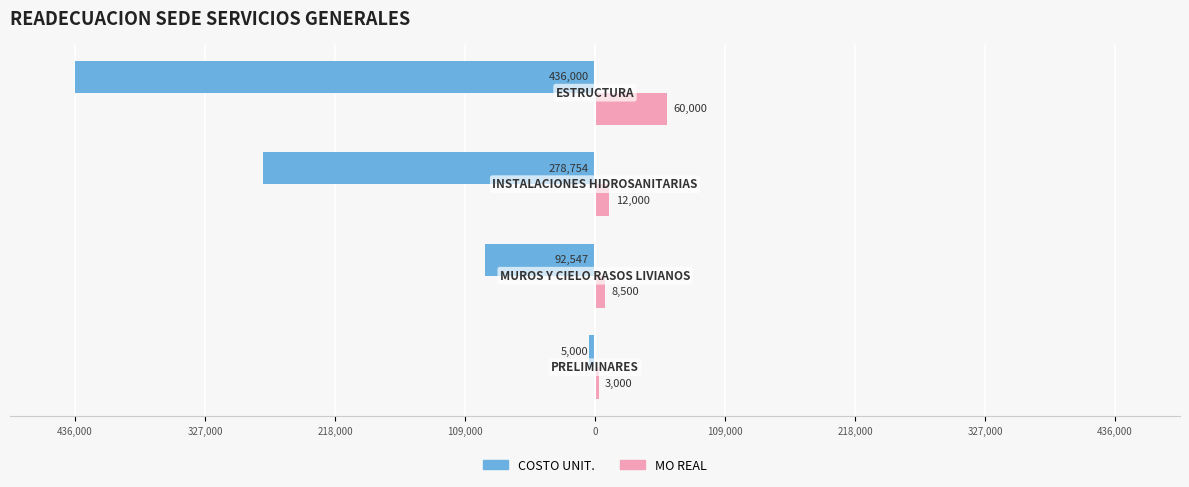

What are all the series names shown in the legend?

COSTO UNIT., MO REAL